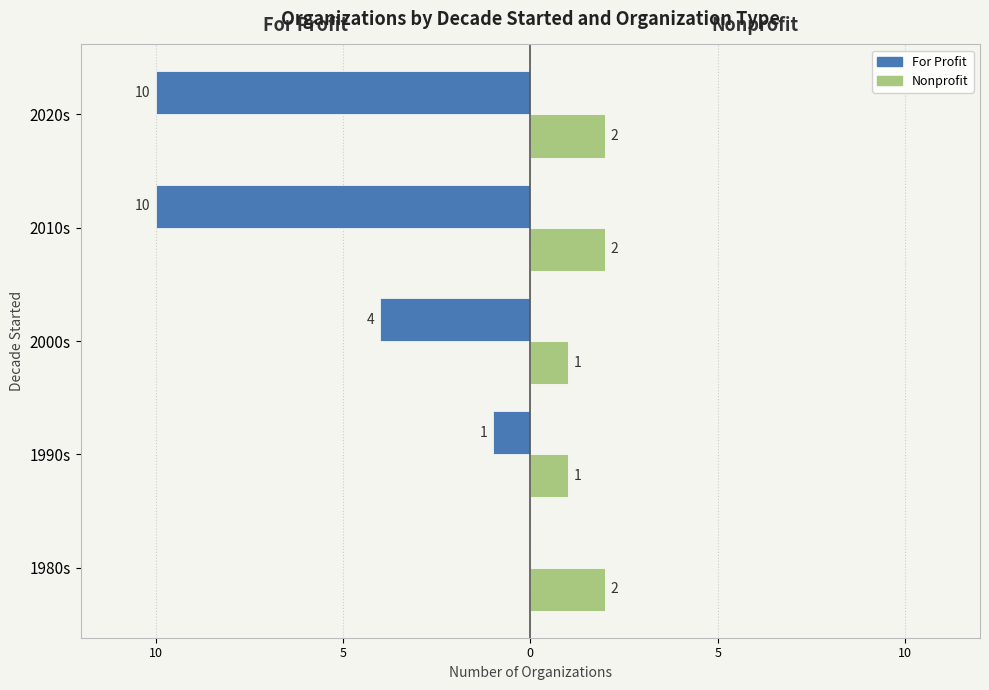

What are all the series names shown in the legend?

For Profit, Nonprofit